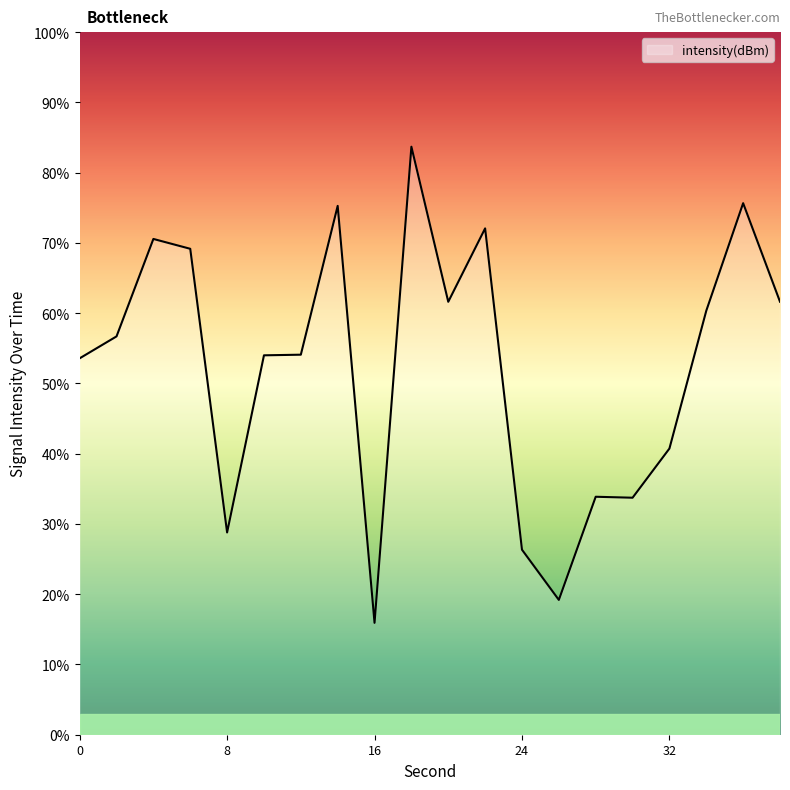

What is the maximum value shown in the chart?

83.7